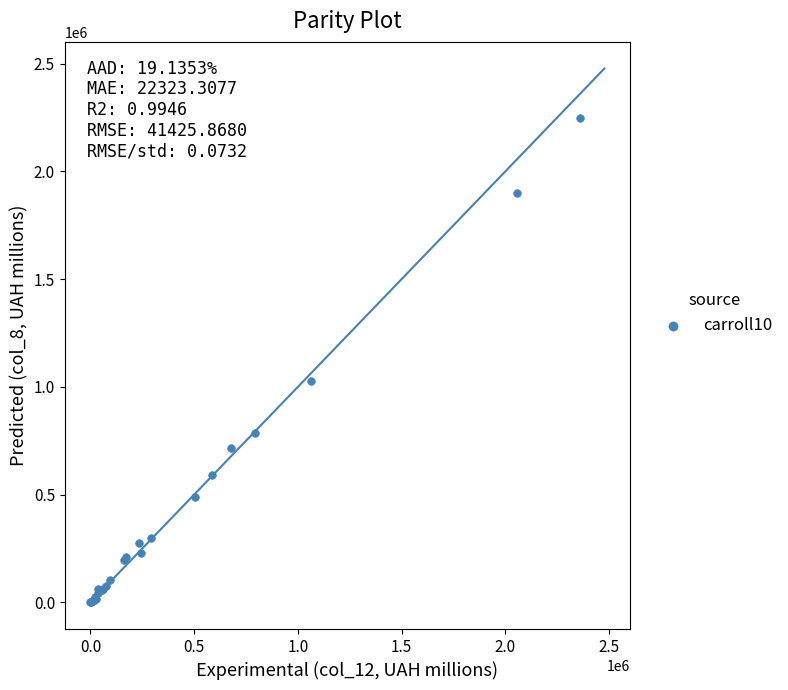

What Y value in the scatter plot is closest to 1123493?

1029264